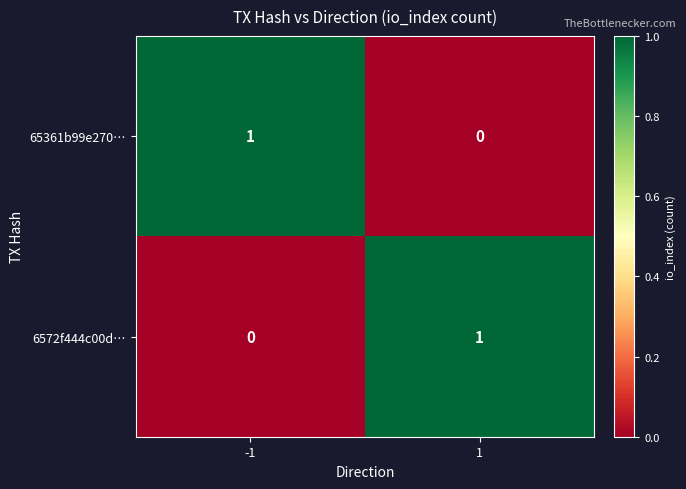

The value of 65361b99e270… at -1 is 0. True or false?

False